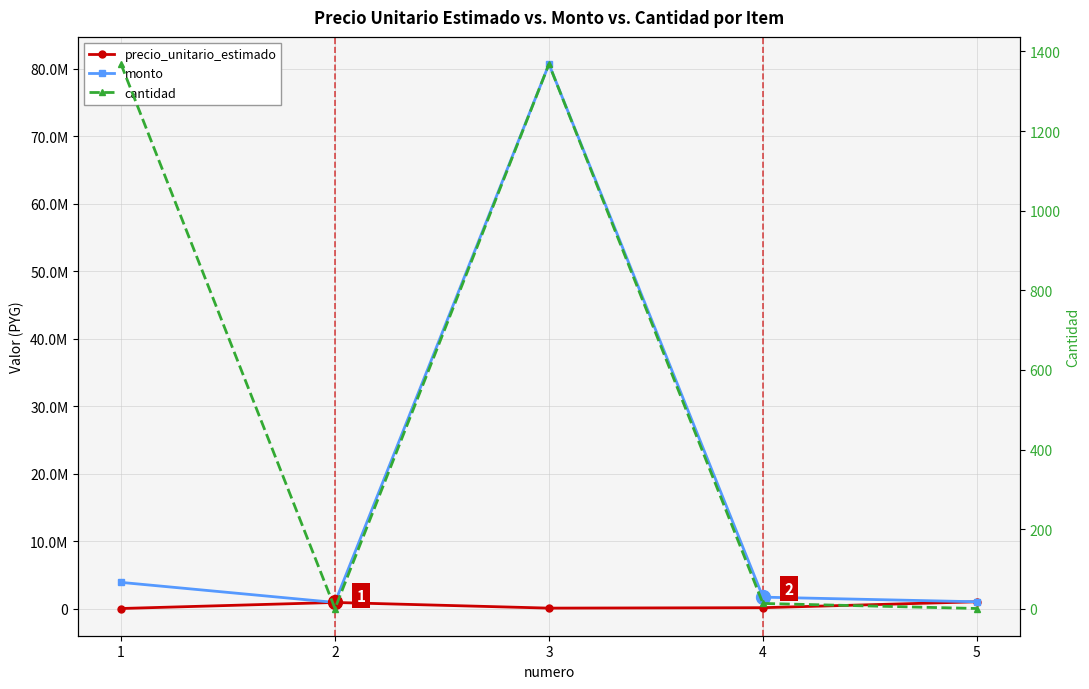

What is the value of the monto point at the 3rd from the left?

80712000.0